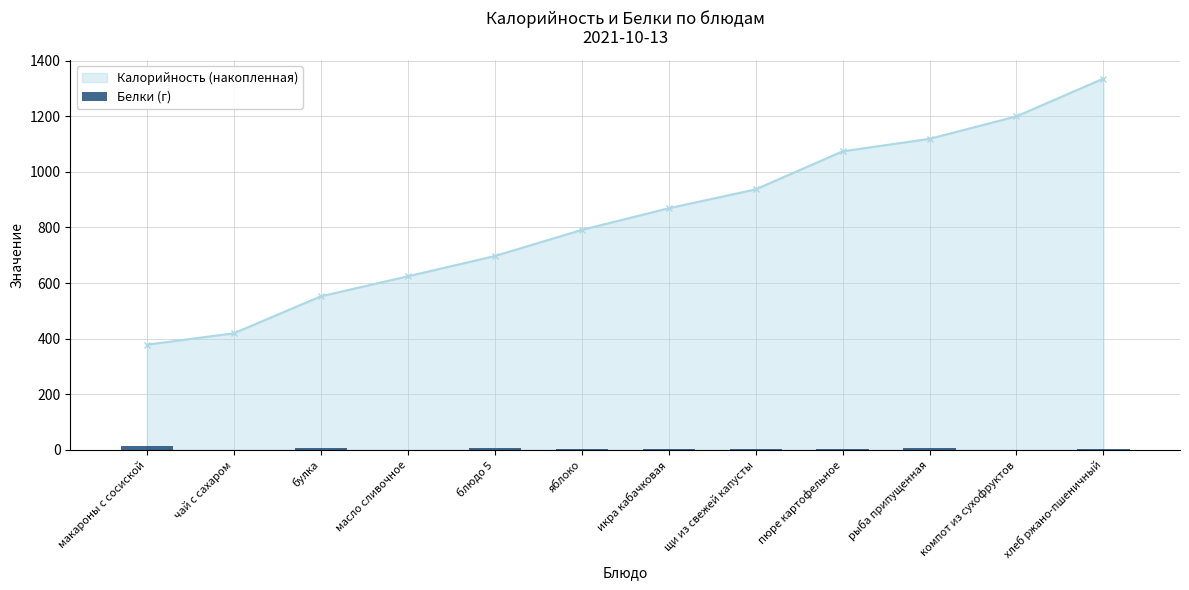

Which has a higher value, компот из сухофруктов or чай с сахаром?

компот из сухофруктов